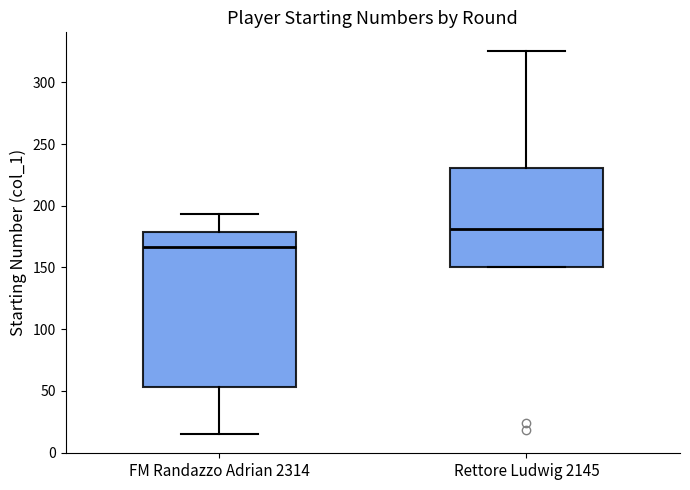

Reading left to right, read every box against the y-axis: the position of its median line, the range the box covers, and the ends of its whiskers. The values are not printed on the chart, so give them approximately, as read against the axis.

FM Randazzo Adrian 2314: median 165, box 55 to 180, whiskers 15 to 195
Rettore Ludwig 2145: median 180, box 150 to 230, whiskers 150 to 325